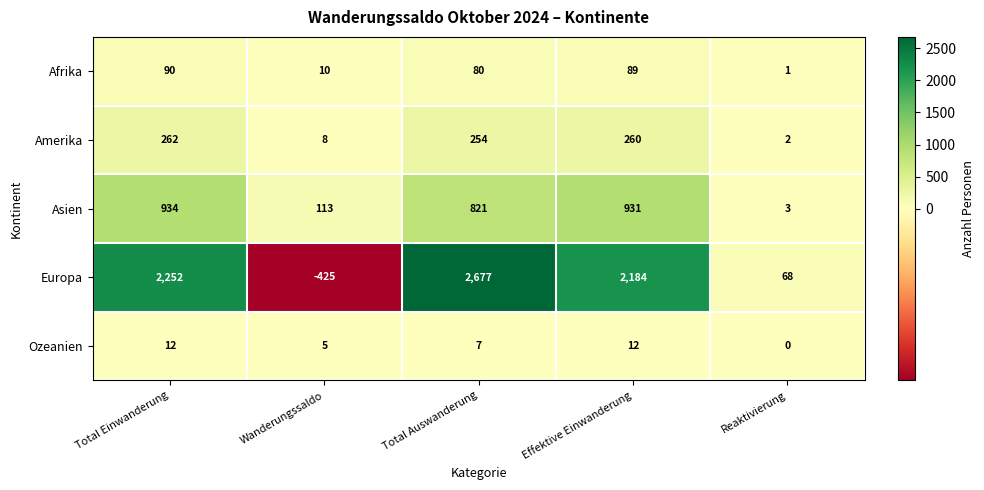

Reading left to right, extract all data points from this chart.

Afrika: 90	10	80	89	1
Amerika: 262	8	254	260	2
Asien: 934	113	821	931	3
Europa: 2252	-425	2677	2184	68
Ozeanien: 12	5	7	12	0